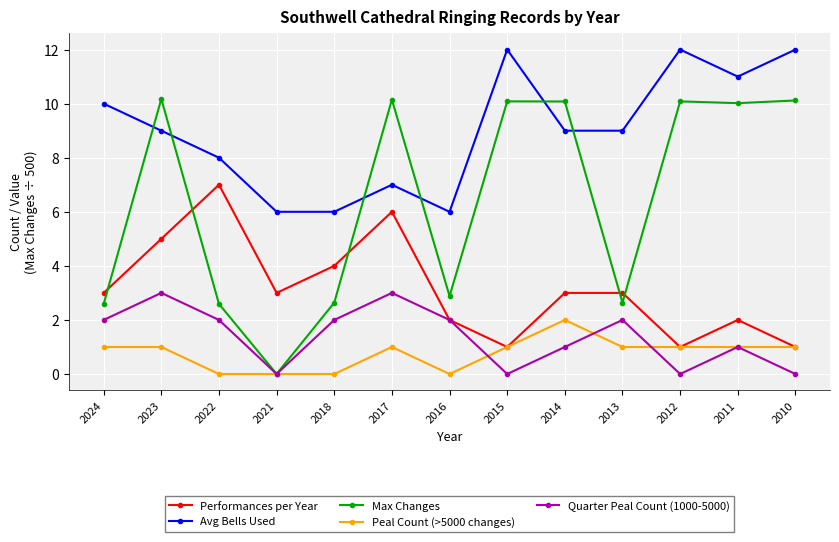

At 2023, list the series in order from smallest to largest.

Peal Count (>5000 changes), Quarter Peal Count (1000-5000), Performances per Year, Avg Bells Used, Max Changes